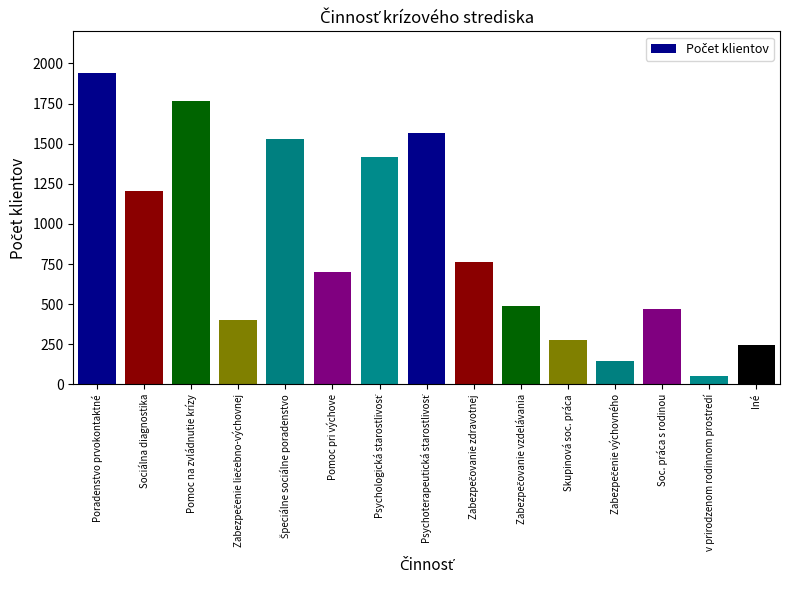

What is the label of the 3rd bar from the left?

Pomoc na zvládnutie krízy